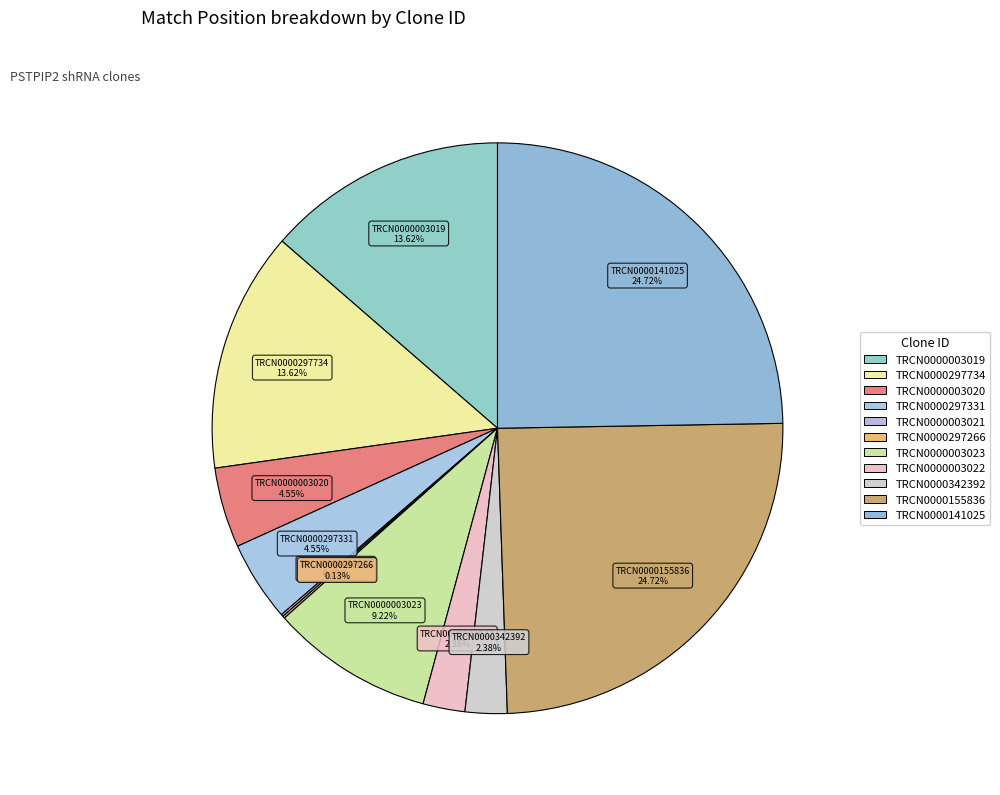

How much of the chart is everything except TRCN0000297734?

86.4%